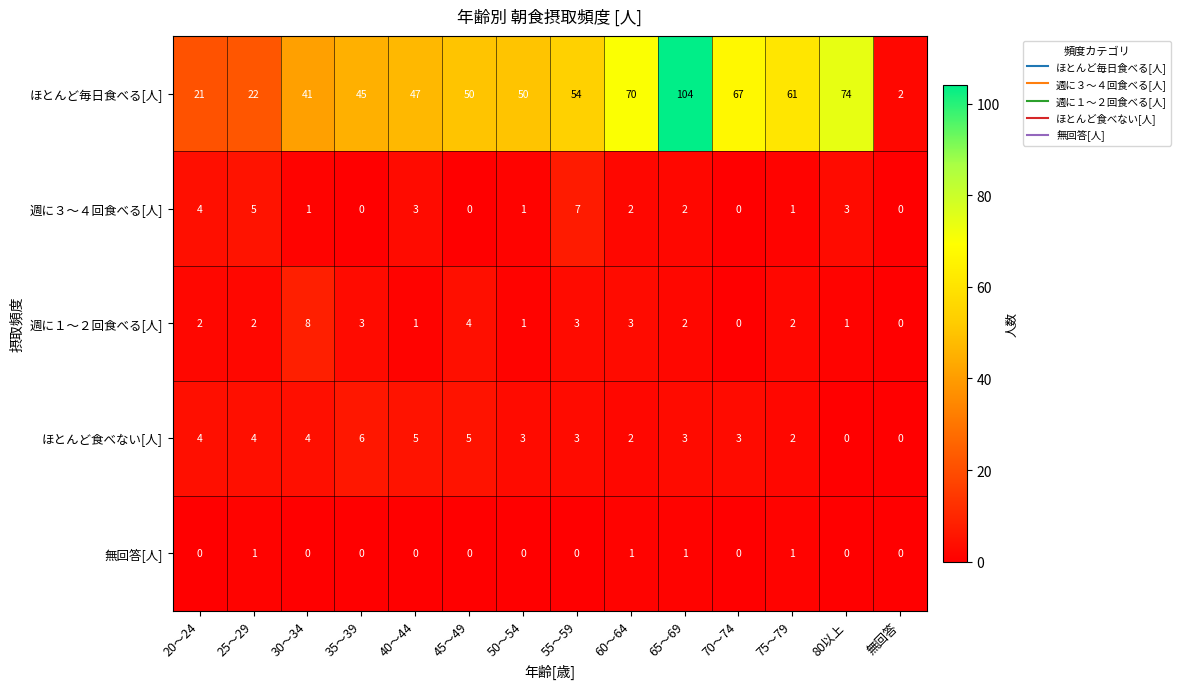

Rank the series by their maximum value, from highest to lowest.

ほとんど毎日食べる[人], 週に１～２回食べる[人], 週に３～４回食べる[人], ほとんど食べない[人], 無回答[人]